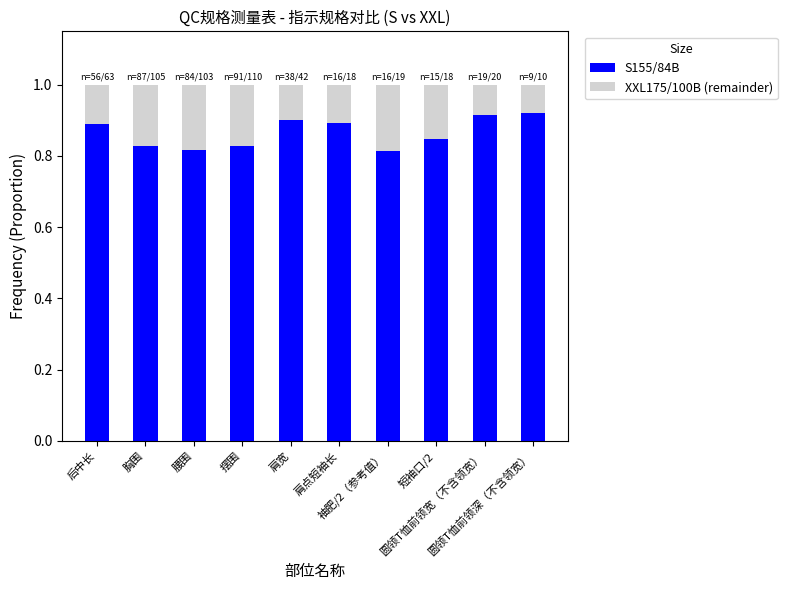

How many S155/84B values are between 0 and 1?

10